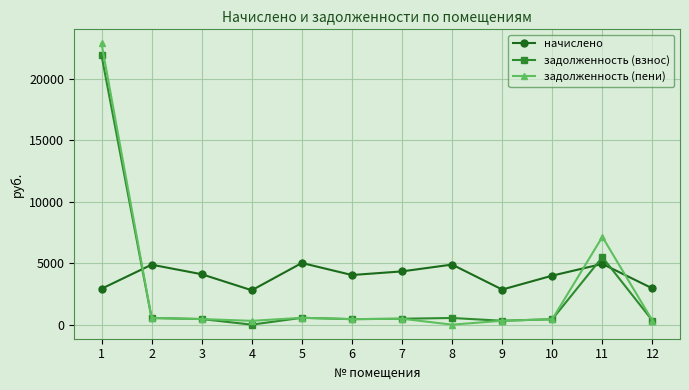

Is the value of задолженность (пени) at 6 greater than the value of начислено at 10?

No